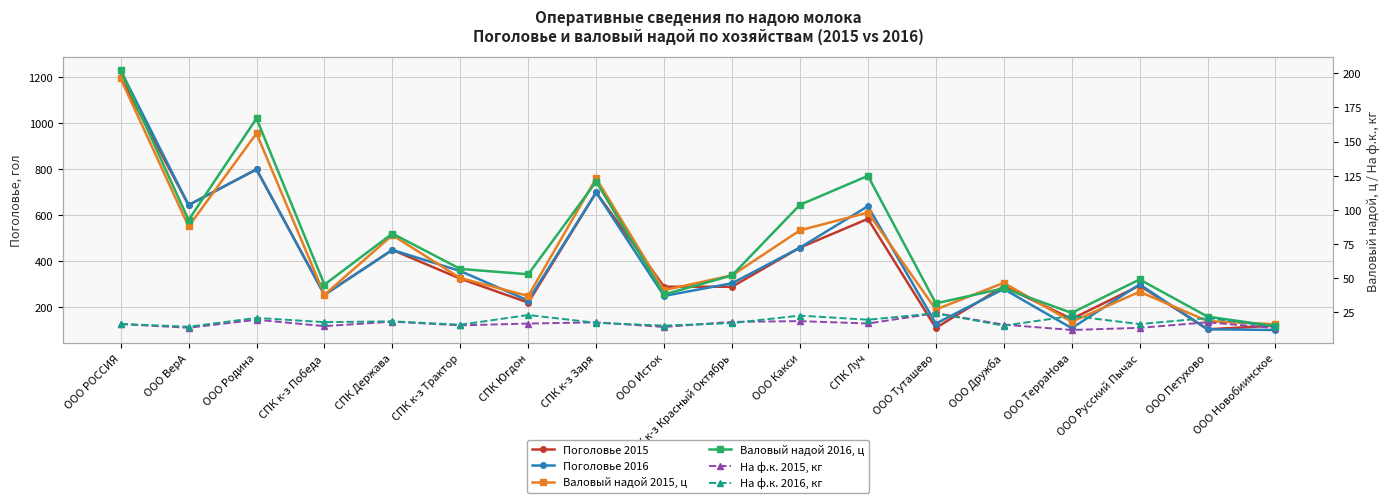

What value does the На ф.к. 2015, кг series have at ООО Родина?

19.5